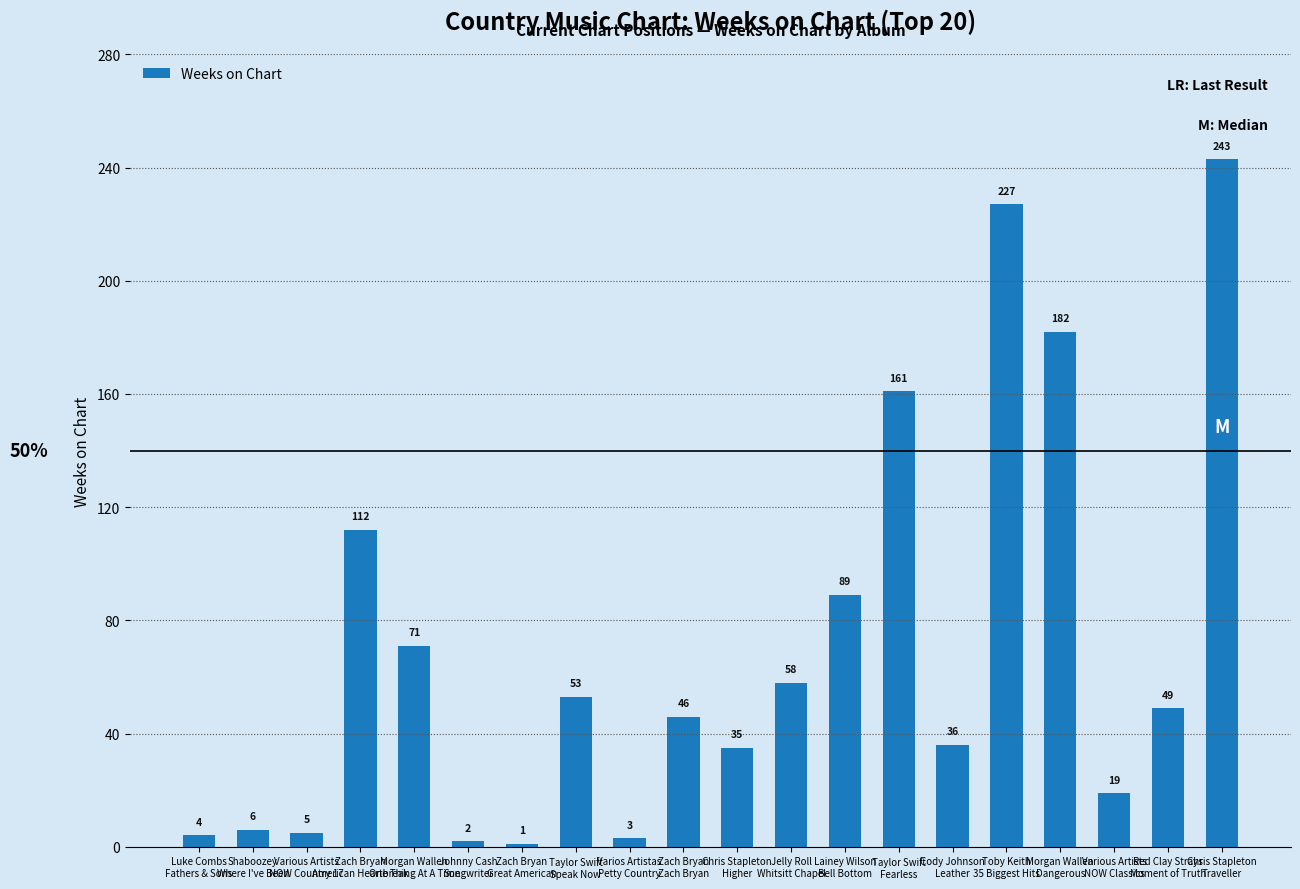

How many bars are there in total?

20